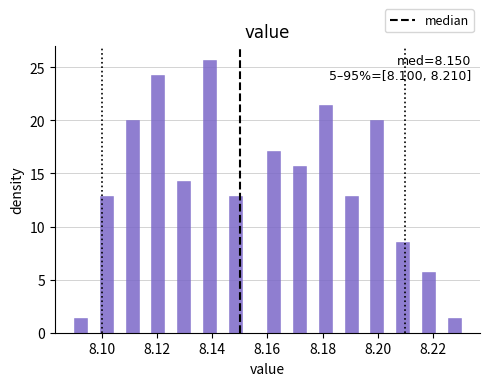

Around what value on the x-axis is the tallest bar? Give the approximate position of its centre, as read against the axis.

8.140